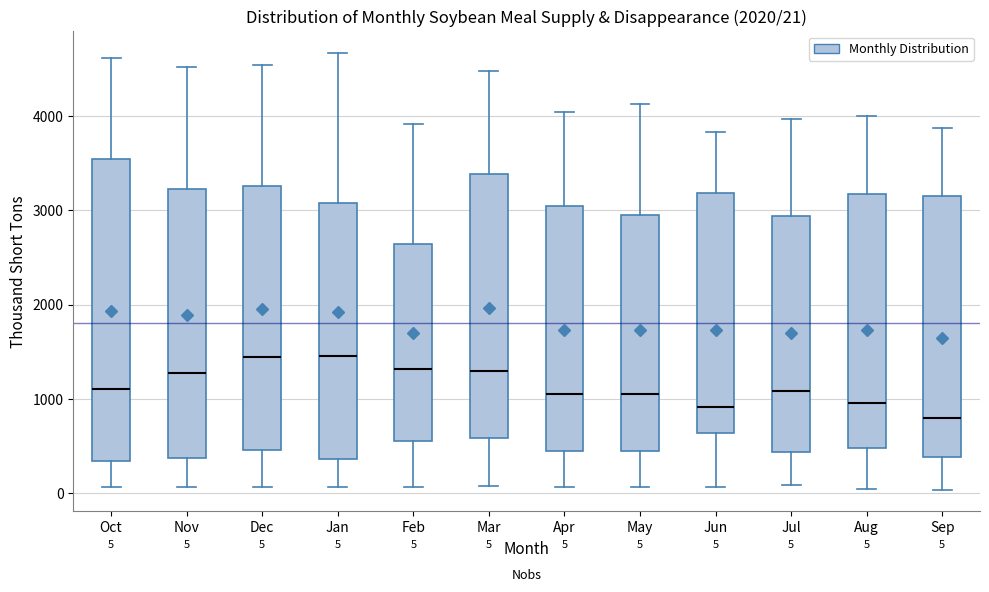

Which box has the lowest median line?

Sep